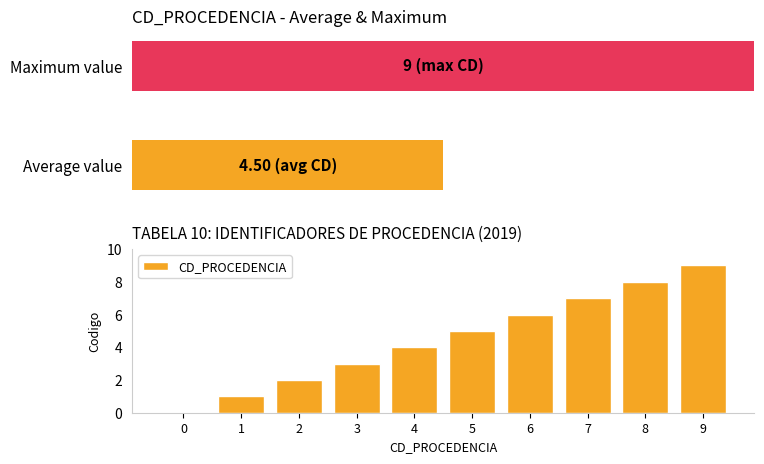

What is the greatest value displayed?

9